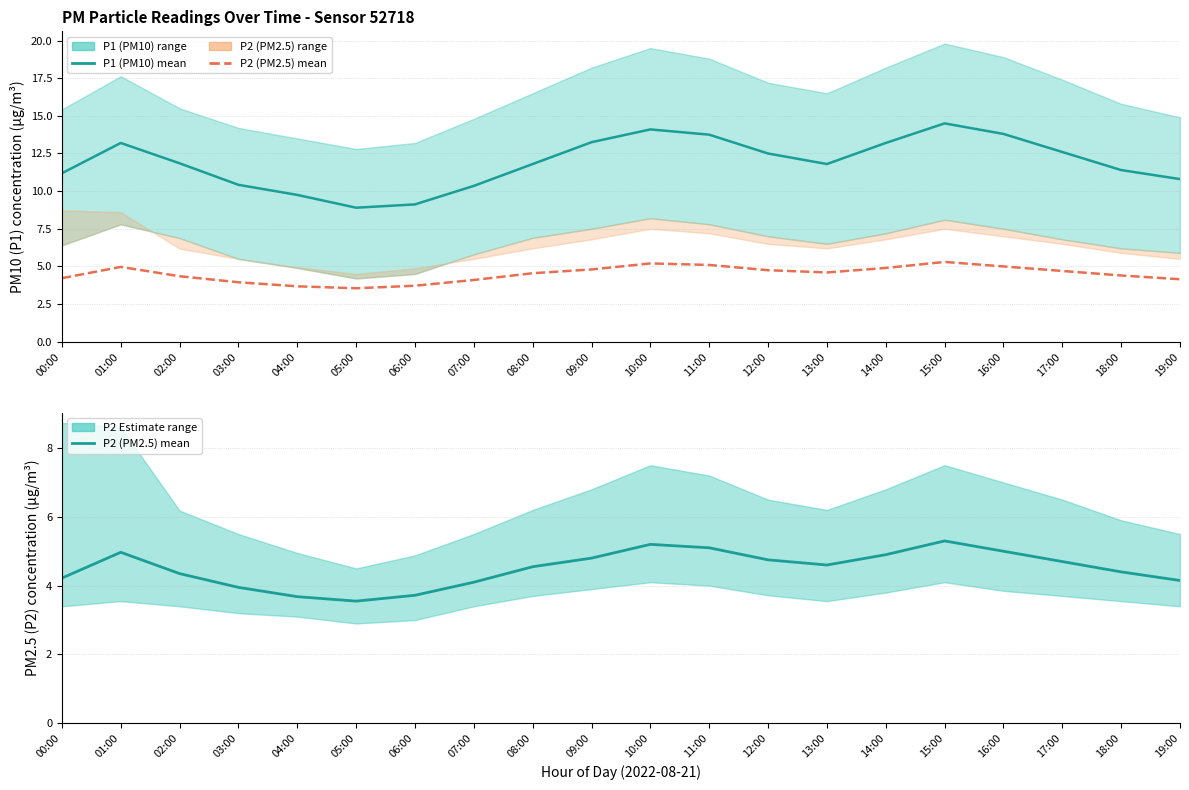

At which category is the sum across all series the highest?

15:00